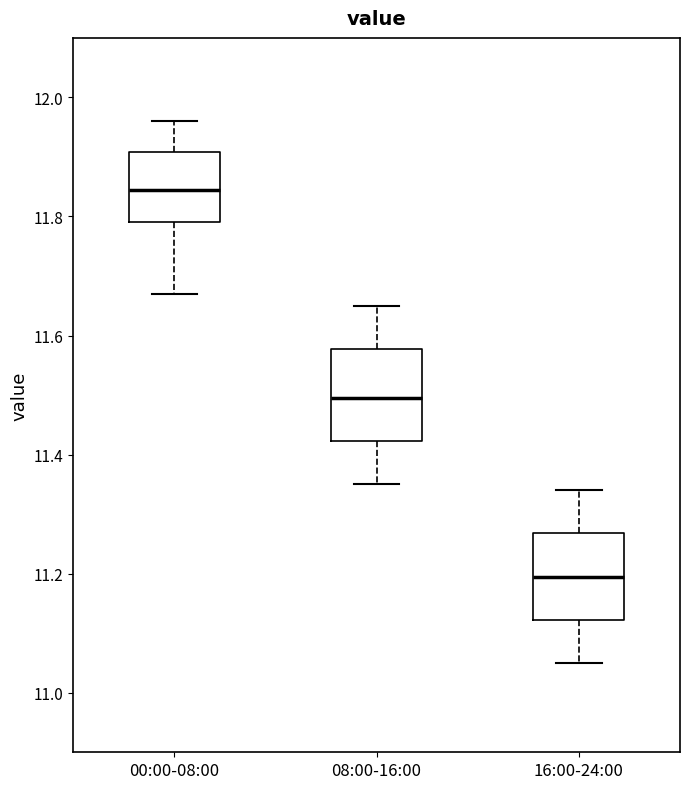

Reading left to right, transcribe this box plot: for each box, give where its median line is, the range the box spans, and where its two whiskers end, as read against the y-axis. The values are not printed on the chart, so give them approximately, as read against the axis.

00:00-08:00: median 11.84, box 11.80 to 11.90, whiskers 11.68 to 11.96
08:00-16:00: median 11.50, box 11.42 to 11.58, whiskers 11.36 to 11.66
16:00-24:00: median 11.20, box 11.12 to 11.26, whiskers 11.06 to 11.34